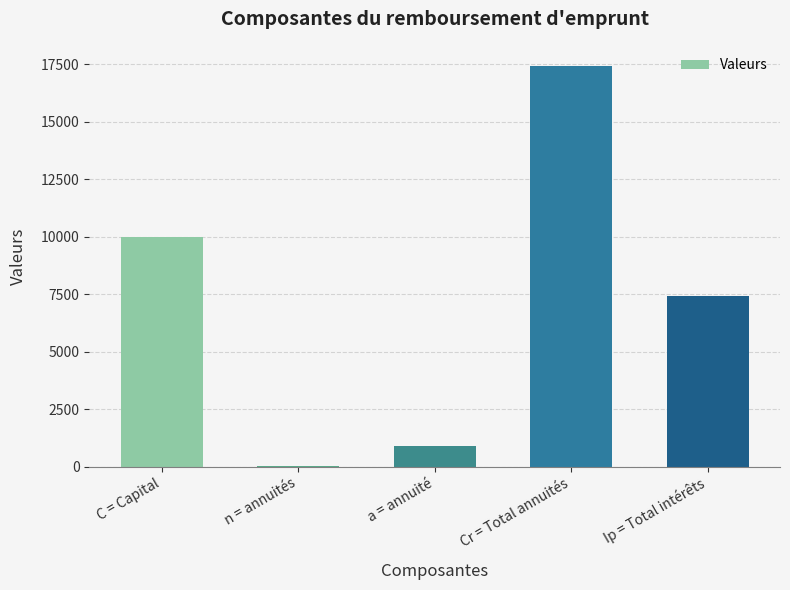

What is the sum of all values?

35765.7